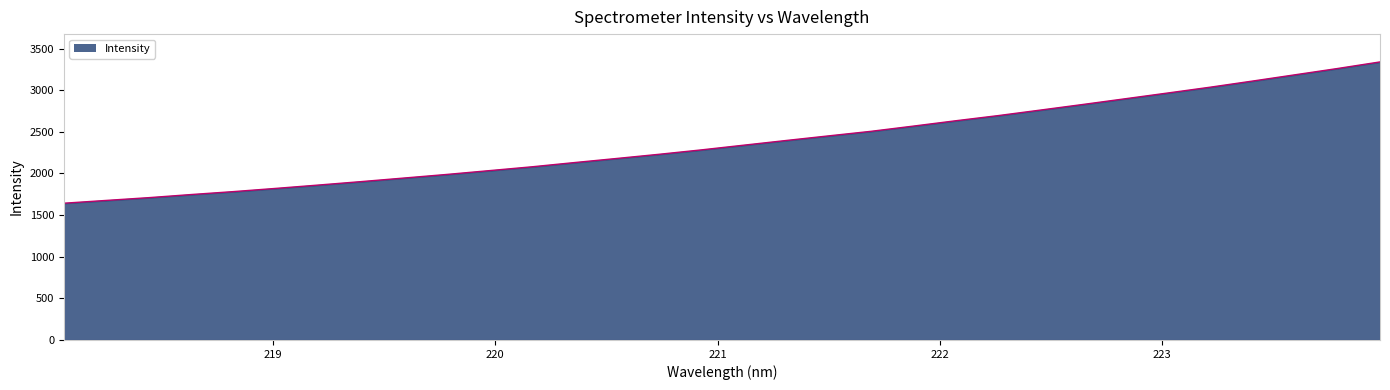

What is the maximum value shown in the chart?

3339.4